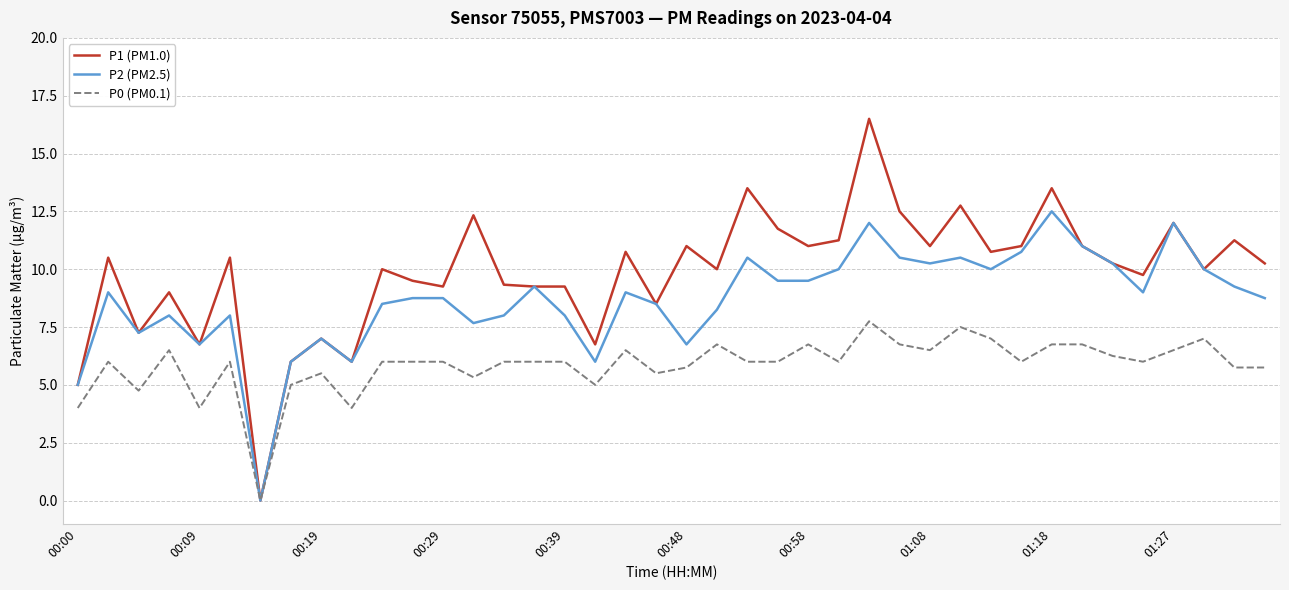

Which series has the largest total across all categories?

P1 (PM1.0)